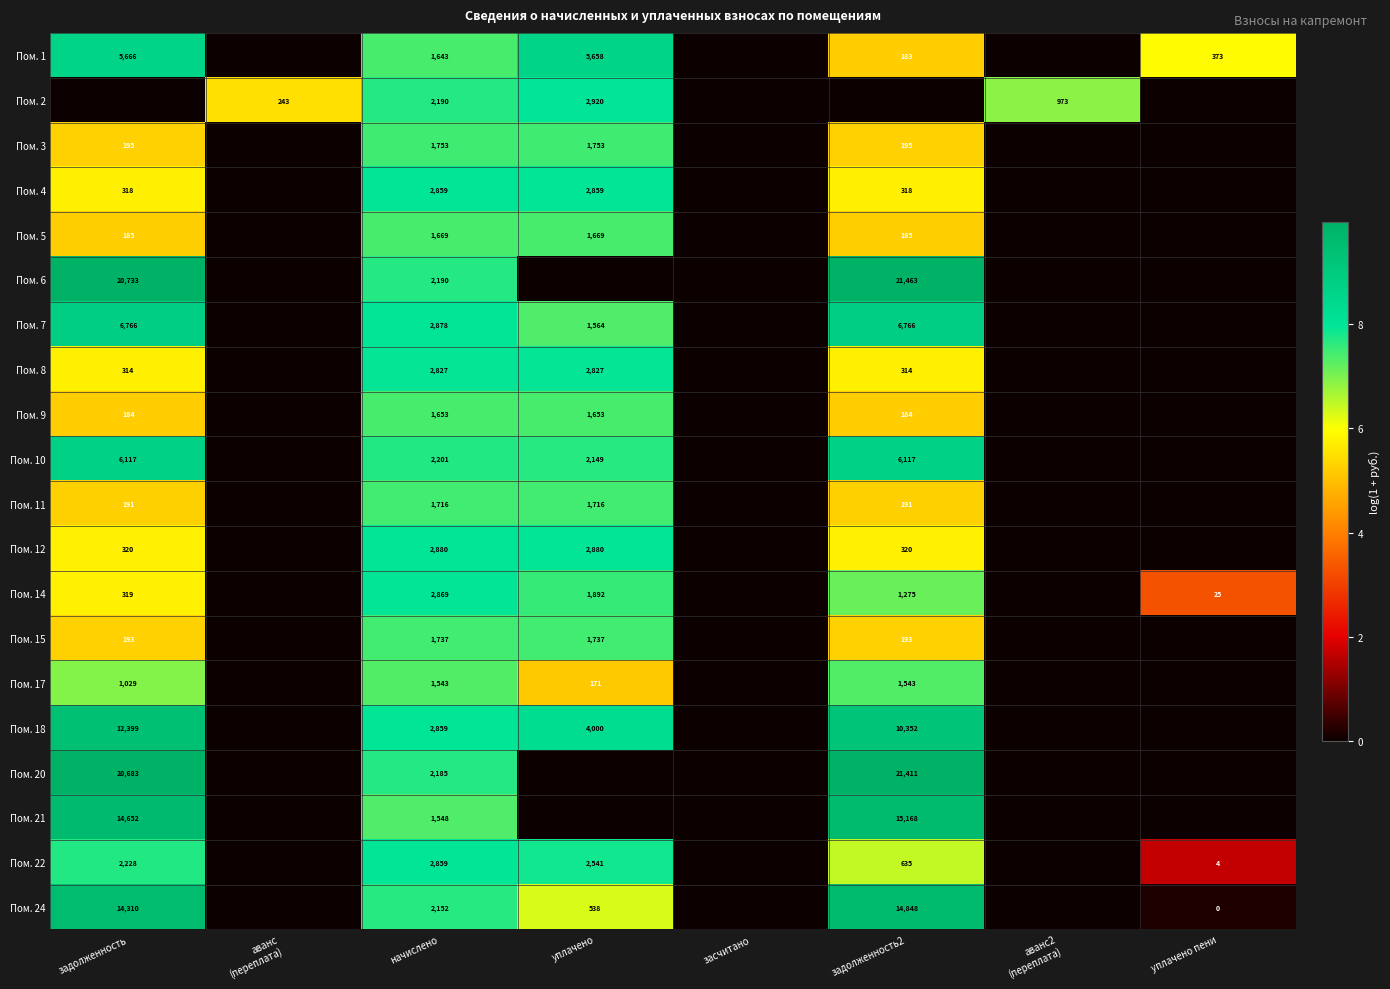

The Пом. 6 series shows 2190 at начислено. True or false?

True